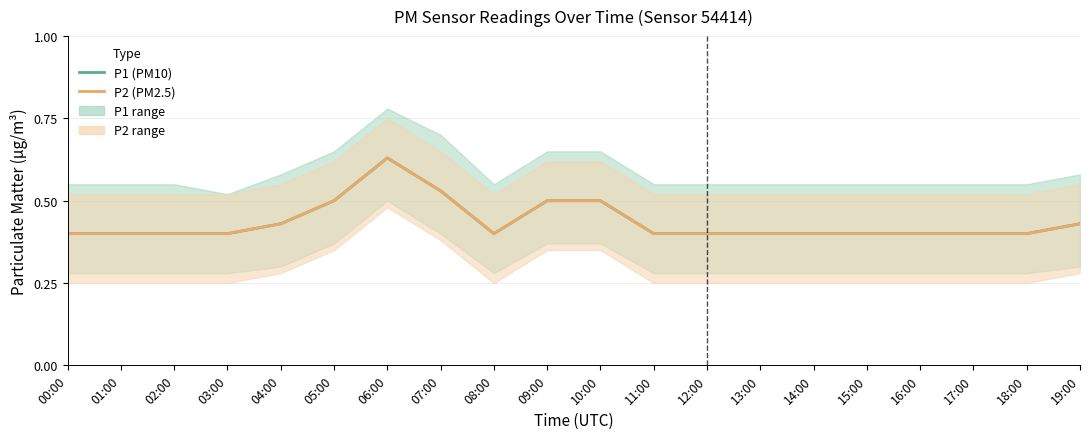

What is the label of the 3rd point from the left?

02:00